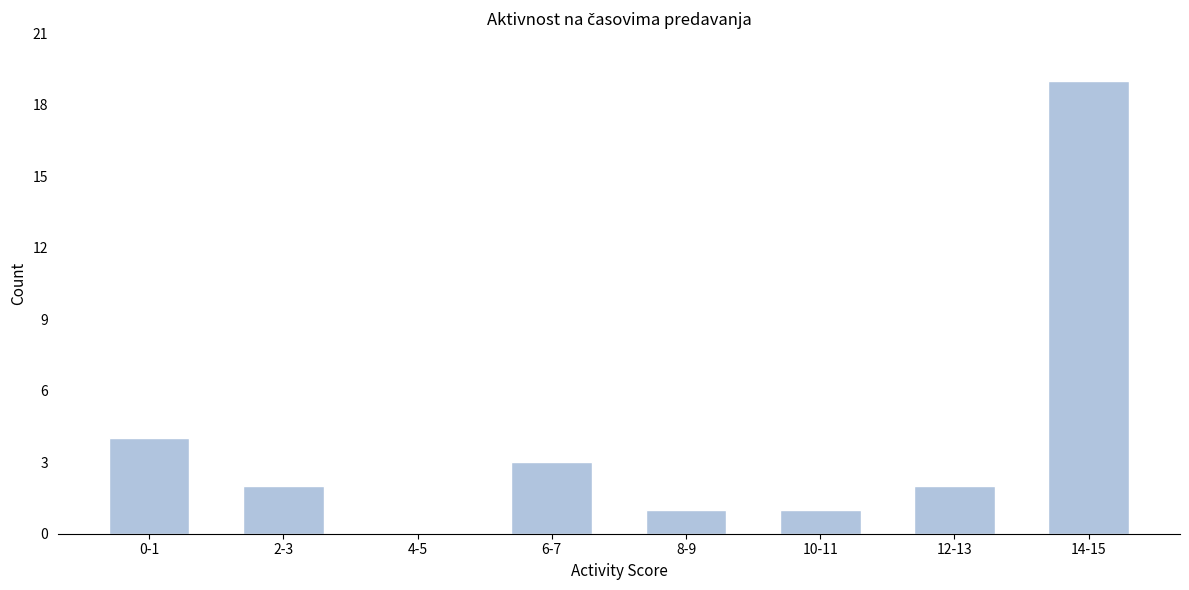

Reading left to right, extract all data points from this chart.

0-1=4	2-3=2	4-5=0	6-7=3	8-9=1	10-11=1	12-13=2	14-15=19